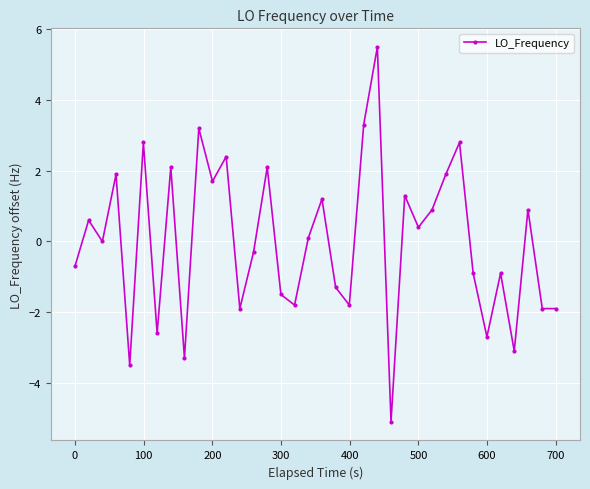

What is the value of the 33rd point from the left?

-3.1